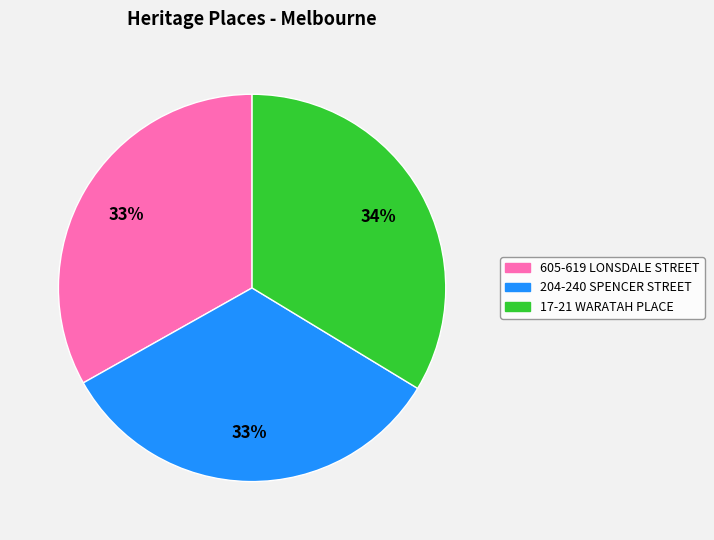

True or false: 605-619 LONSDALE STREET accounts for 39% of the total.

False